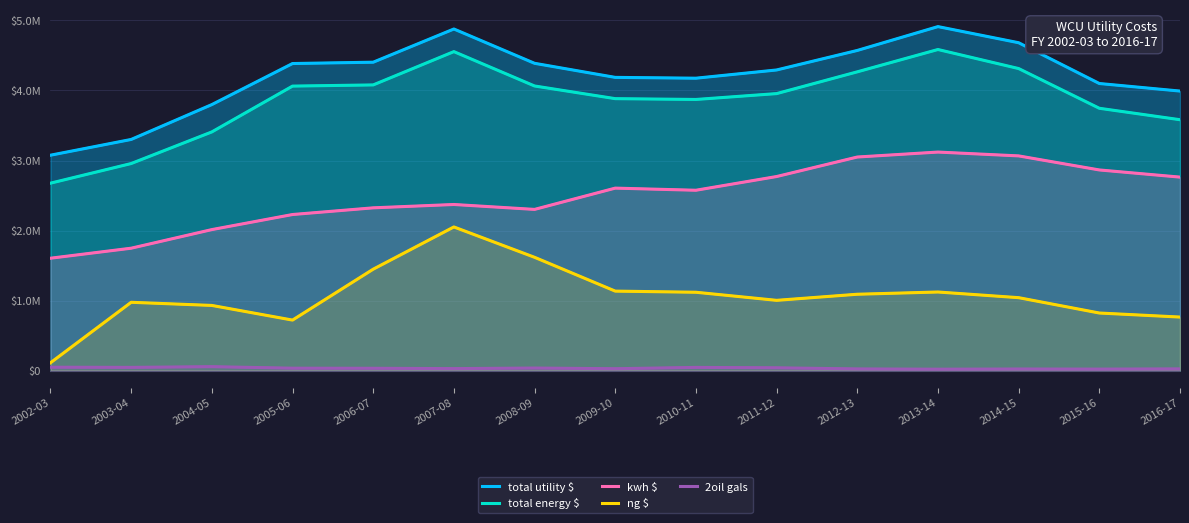

True or false: ng $ has a value of 1089996.6 at 2012-13.

True